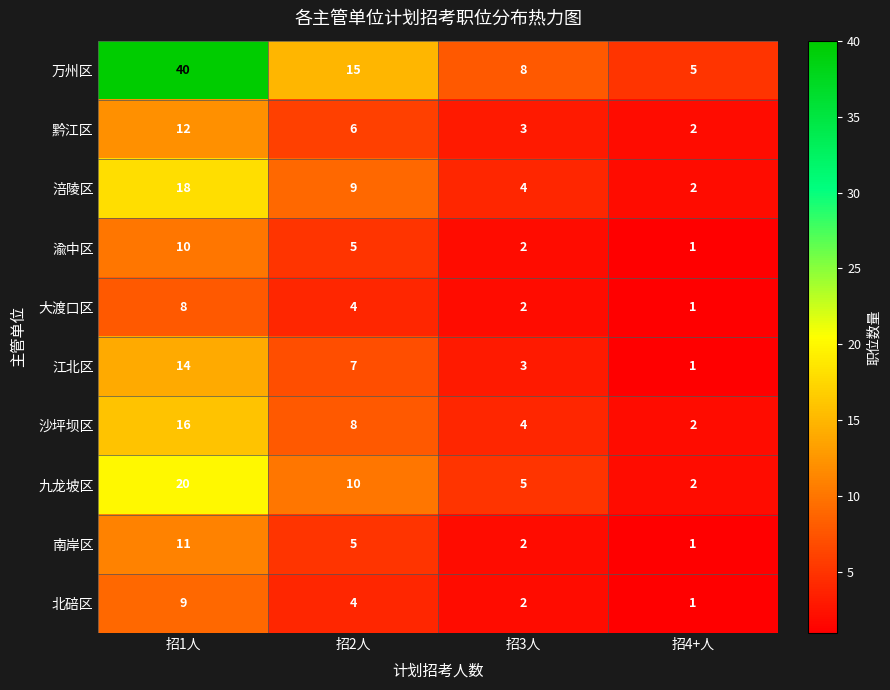

At how many categories does at least one series exceed 9?

2